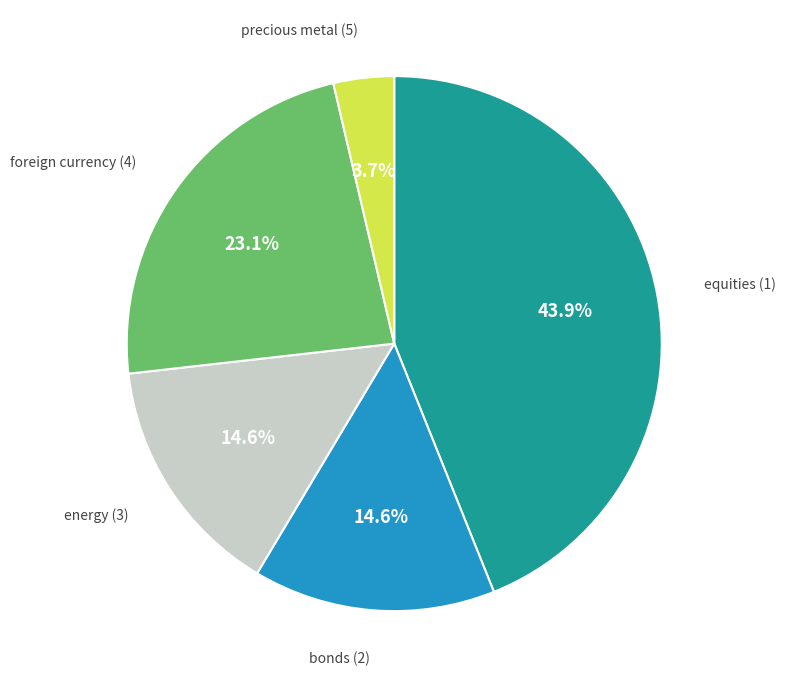

Is there any slice that represents more than half of the pie?

No